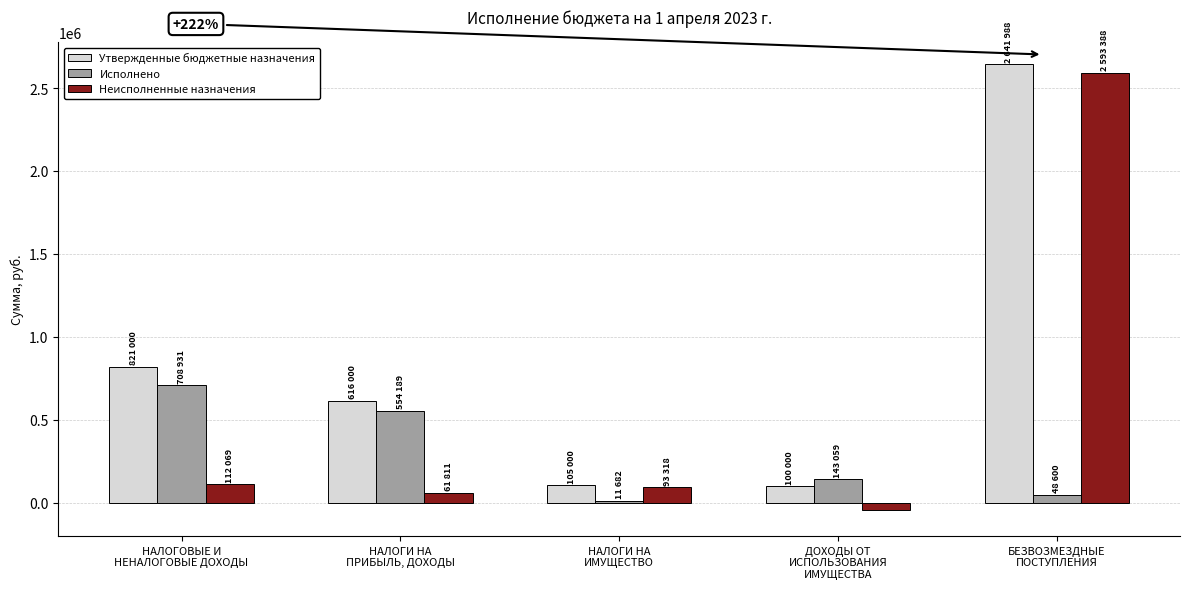

How many bars are there in each group?

3